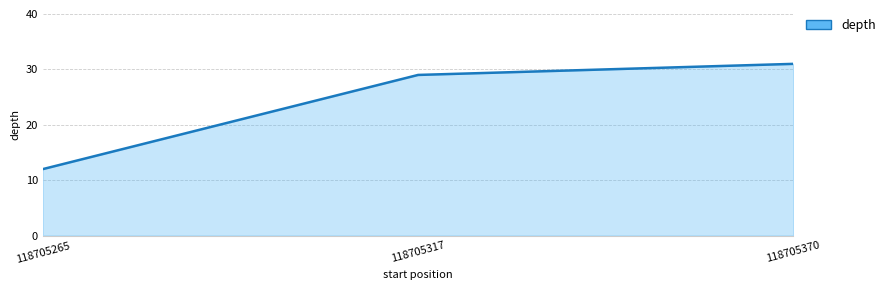

Count the values in the range 12 to 31.

3